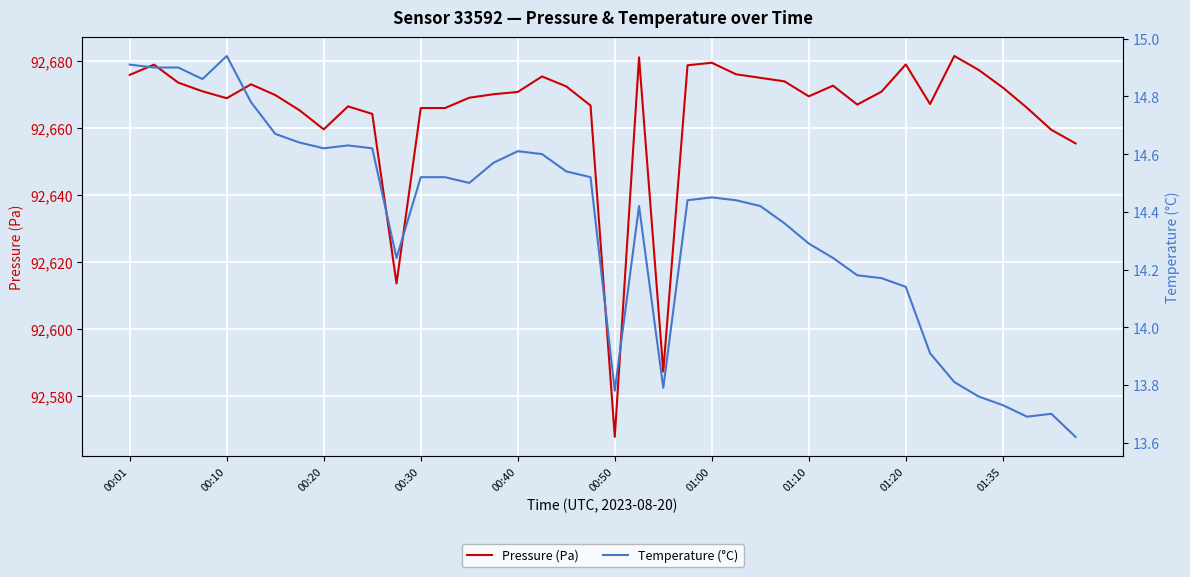

What is the smallest value displayed?

13.6